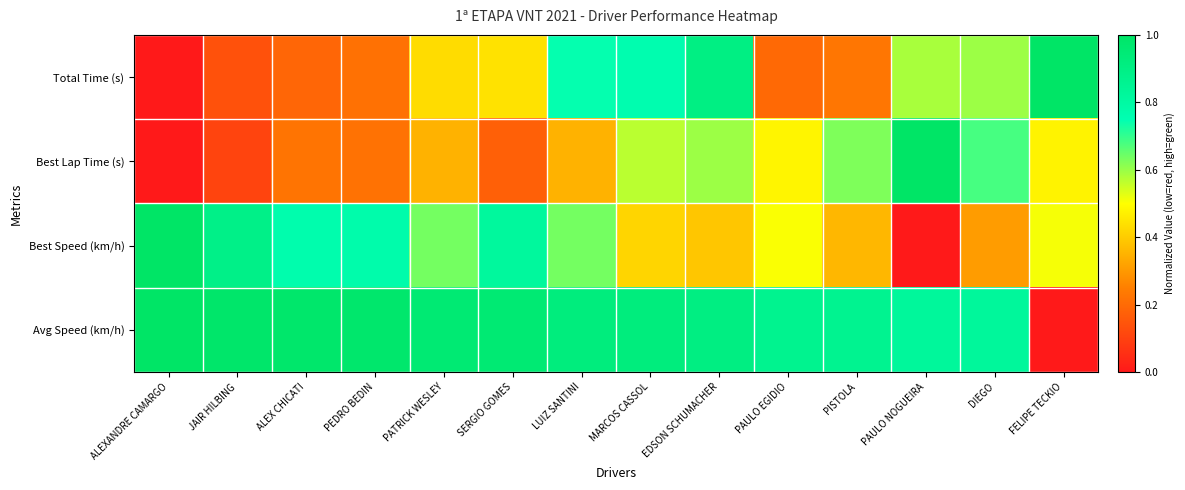

Reading right to left, extract all data points from this chart.

Total Time (s): FELIPE TECKIO=1.0	DIEGO=0.6	PAULO NOGUEIRA=0.6	PISTOLA=0.2	PAULO EGIDIO=0.2	EDSON SCHUMACHER=0.9	MARCOS CASSOL=0.8	LUIZ SANTINI=0.7	SERGIO GOMES=0.4	PATRICK WESLEY=0.4	PEDRO BEDIN=0.2	ALEX CHICATI=0.2	JAIR HILBING=0.1	ALEXANDRE CAMARGO=0.0
Best Lap Time (s): FELIPE TECKIO=0.5	DIEGO=0.7	PAULO NOGUEIRA=1.0	PISTOLA=0.6	PAULO EGIDIO=0.5	EDSON SCHUMACHER=0.6	MARCOS CASSOL=0.6	LUIZ SANTINI=0.4	SERGIO GOMES=0.2	PATRICK WESLEY=0.4	PEDRO BEDIN=0.2	ALEX CHICATI=0.2	JAIR HILBING=0.1	ALEXANDRE CAMARGO=0.0
Best Speed (km/h): FELIPE TECKIO=0.5	DIEGO=0.3	PAULO NOGUEIRA=0.0	PISTOLA=0.4	PAULO EGIDIO=0.5	EDSON SCHUMACHER=0.4	MARCOS CASSOL=0.4	LUIZ SANTINI=0.6	SERGIO GOMES=0.8	PATRICK WESLEY=0.6	PEDRO BEDIN=0.8	ALEX CHICATI=0.8	JAIR HILBING=0.9	ALEXANDRE CAMARGO=1.0
Avg Speed (km/h): FELIPE TECKIO=0.0	DIEGO=0.8	PAULO NOGUEIRA=0.8	PISTOLA=0.9	PAULO EGIDIO=0.9	EDSON SCHUMACHER=0.9	MARCOS CASSOL=0.9	LUIZ SANTINI=0.9	SERGIO GOMES=1.0	PATRICK WESLEY=1.0	PEDRO BEDIN=1.0	ALEX CHICATI=1.0	JAIR HILBING=1.0	ALEXANDRE CAMARGO=1.0